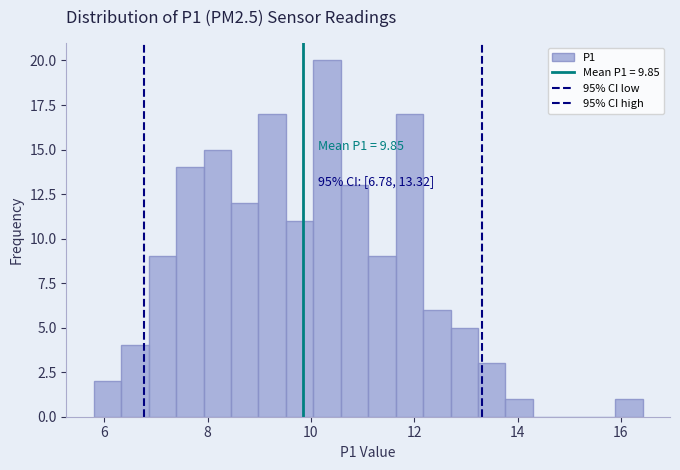

Around what value on the x-axis is the tallest bar? Give the approximate position of its centre, as read against the axis.

10.4